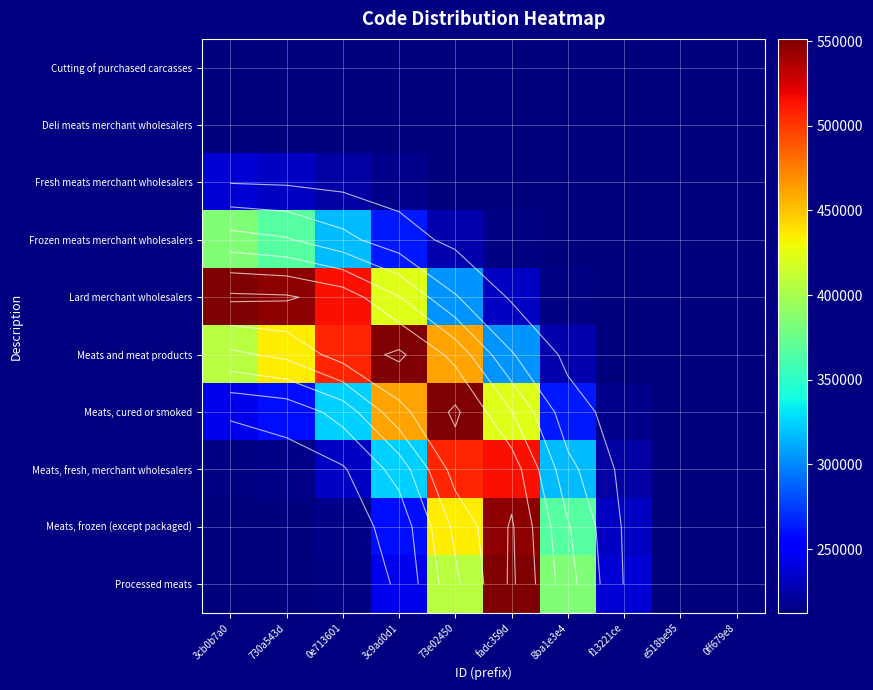

Between fadc359d and 730a543d, which is larger?

730a543d